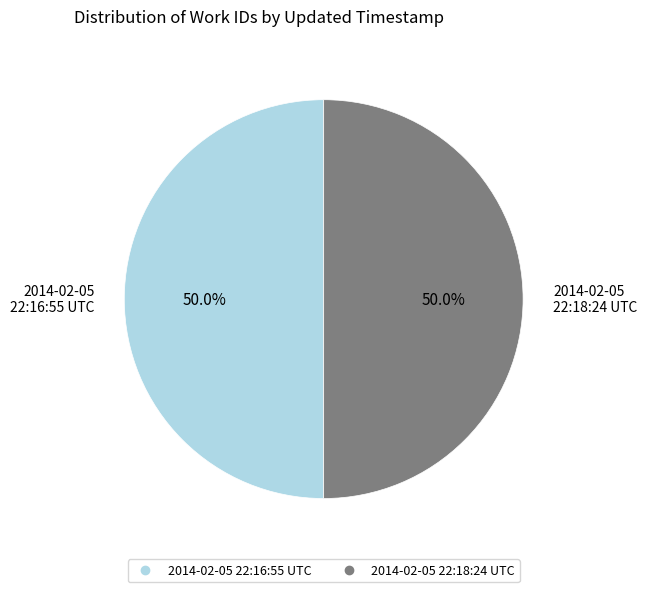

What percentage do 2014-02-05 22:16:55 UTC and 2014-02-05 22:18:24 UTC together represent?

100.0%